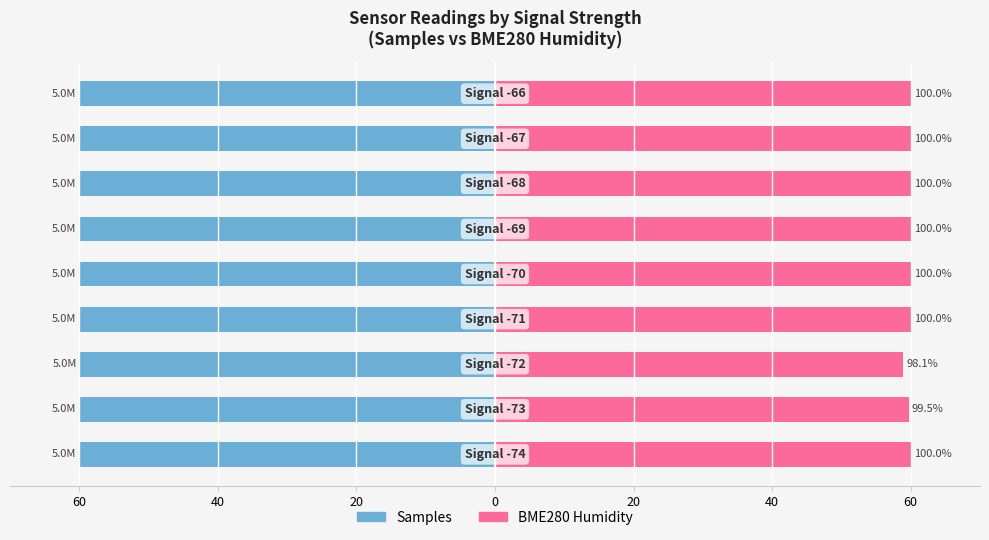

Is the value of Samples at 7 greater than the value of BME280 Humidity at 0?

No